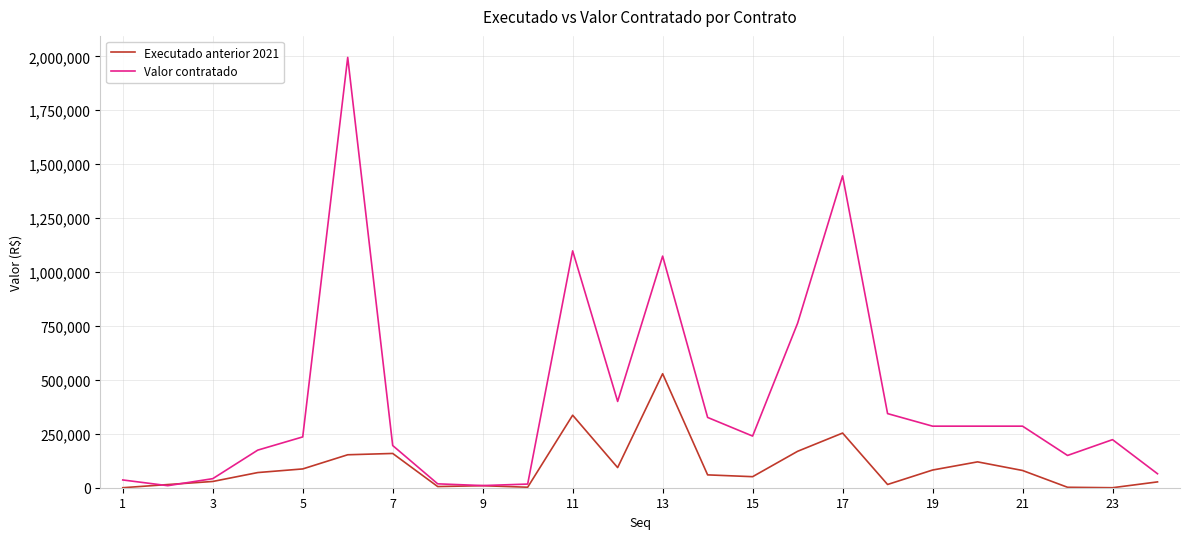

Which series has the largest total across all categories?

Valor contratado